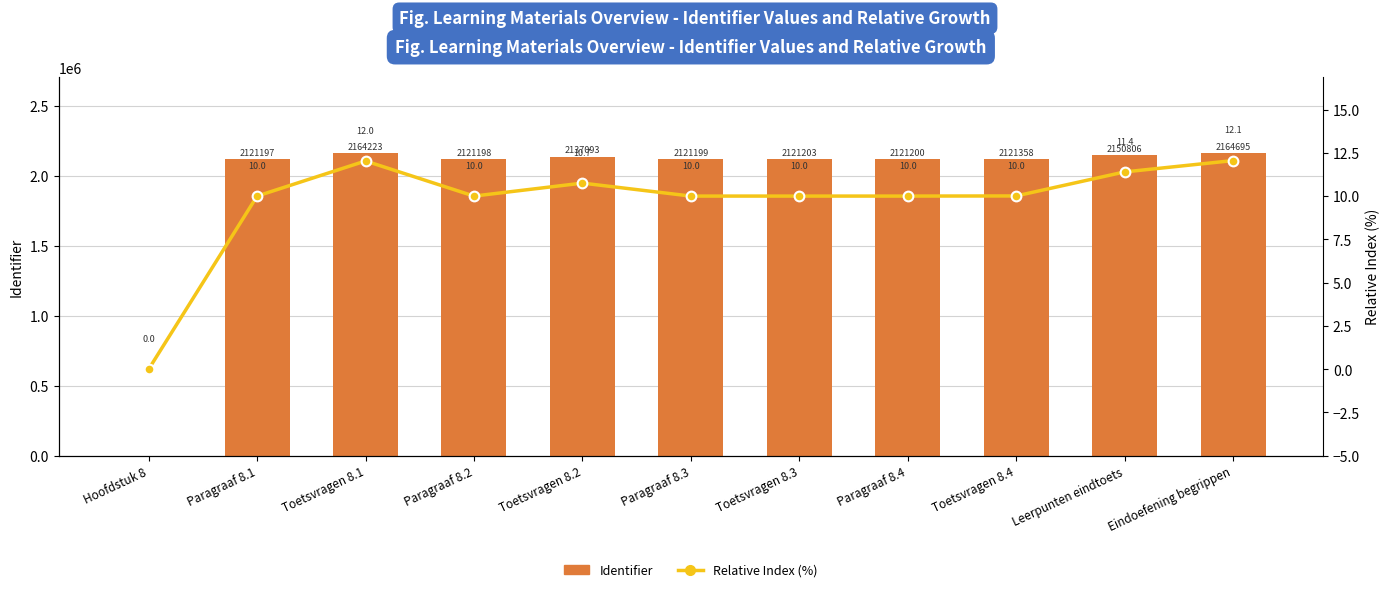

What are all the series names shown in the legend?

Identifier, Relative Index (%)